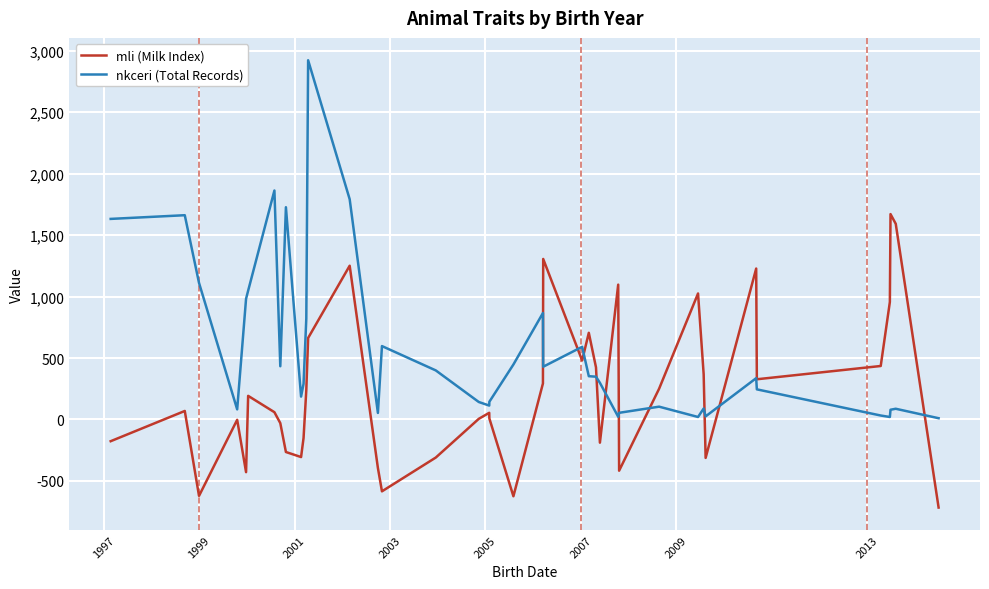

Which series has the widest spread of values?

nkceri (Total Records)